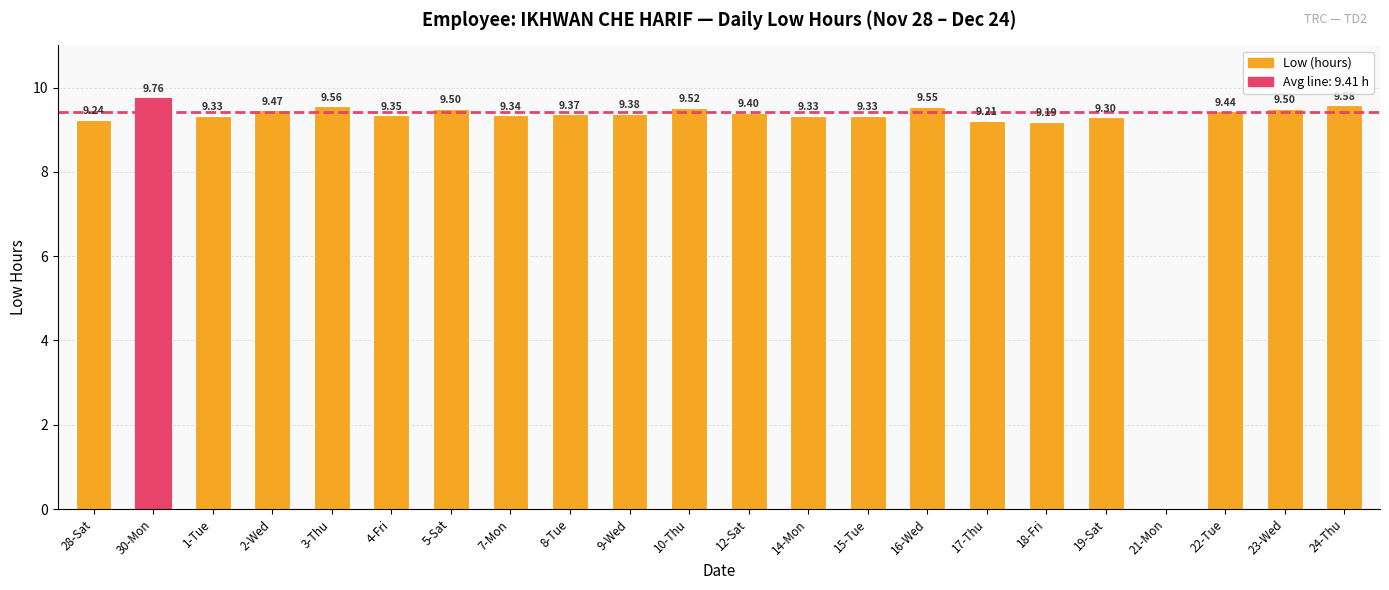

How many positive values are there?

21